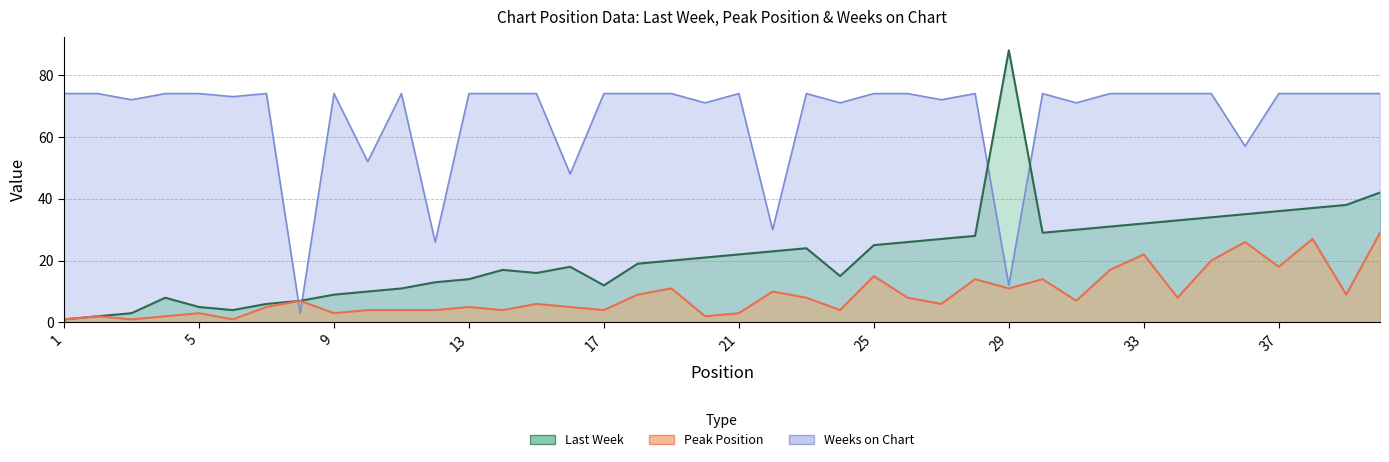

At 10, list the series in order from smallest to largest.

Peak Position, Last Week, Weeks on Chart